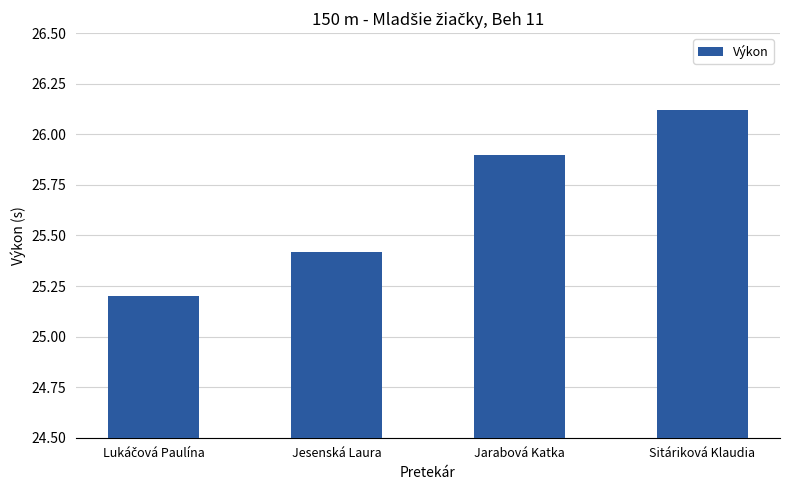

What is the label of the 3rd bar from the left?

Jarabová Katka